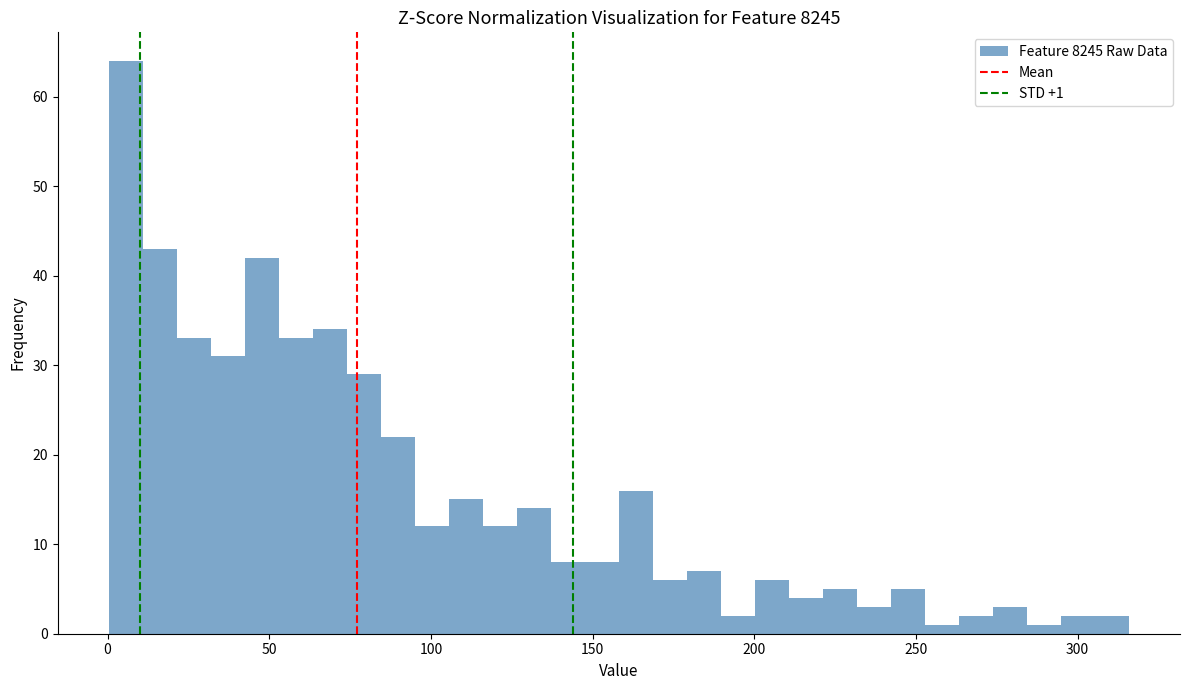

Around what value on the x-axis is the tallest bar? Give the approximate position of its centre, as read against the axis.

5